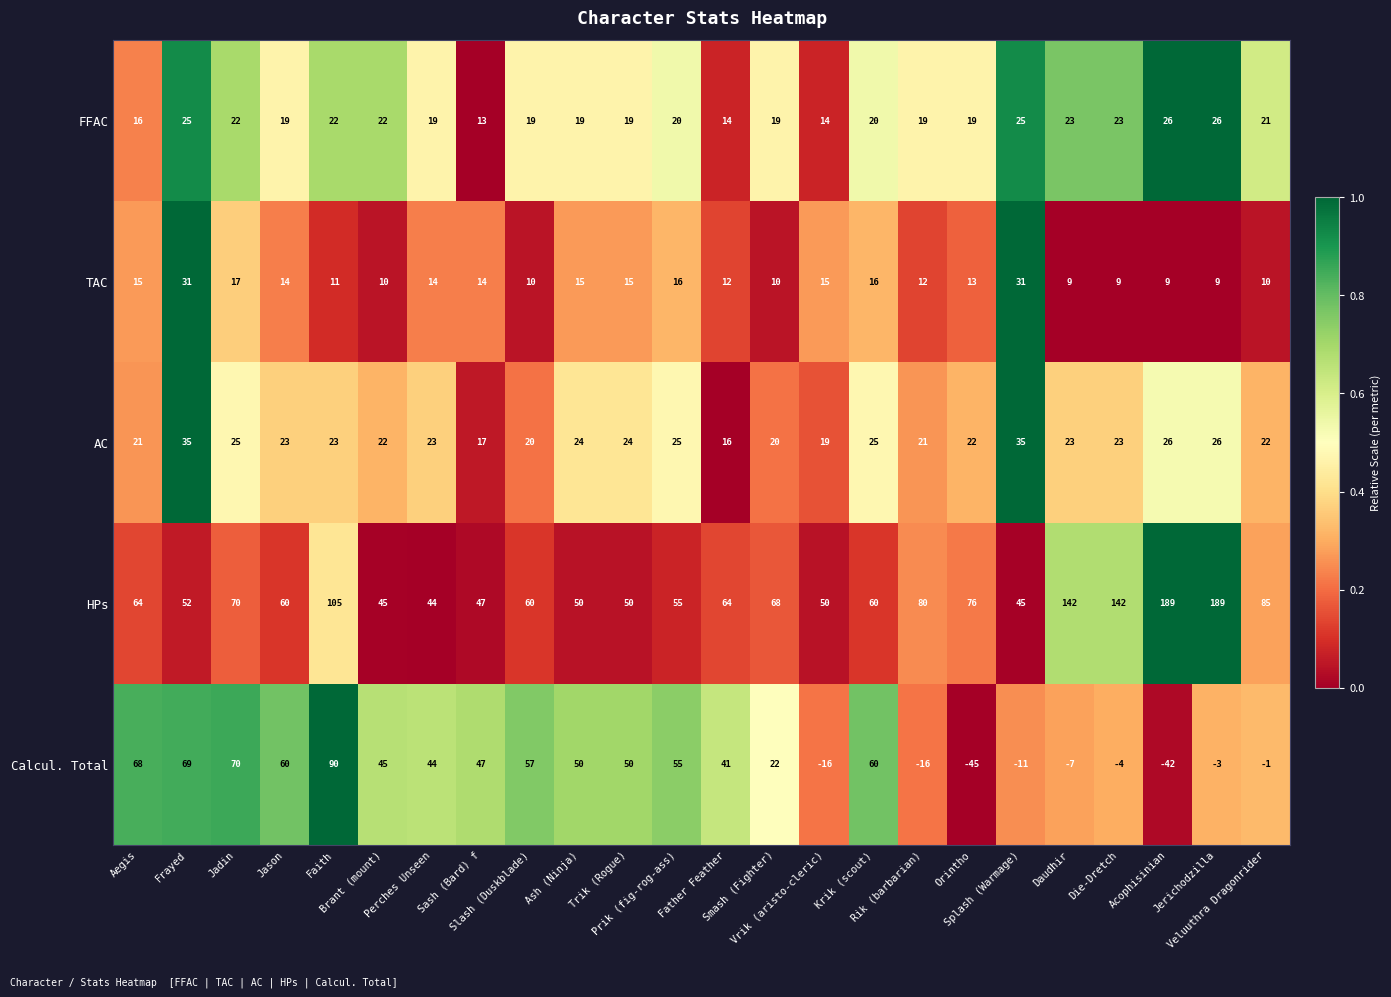

At how many categories does at least one series exceed 0?

24